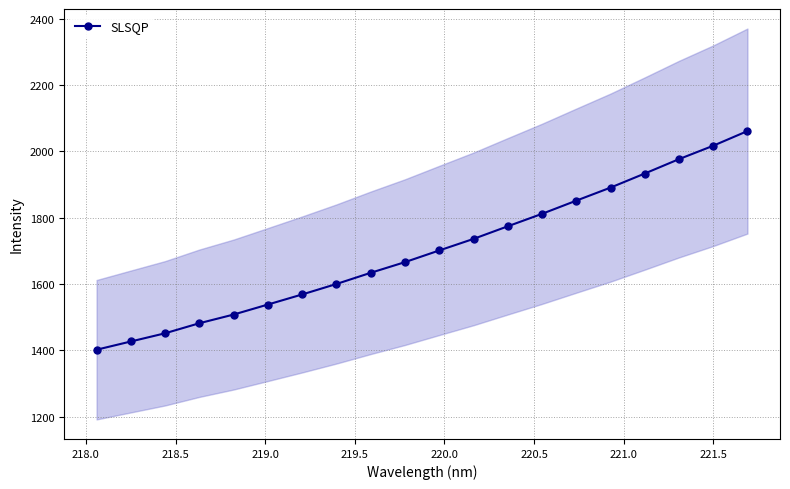

What is the greatest value displayed?

2060.7